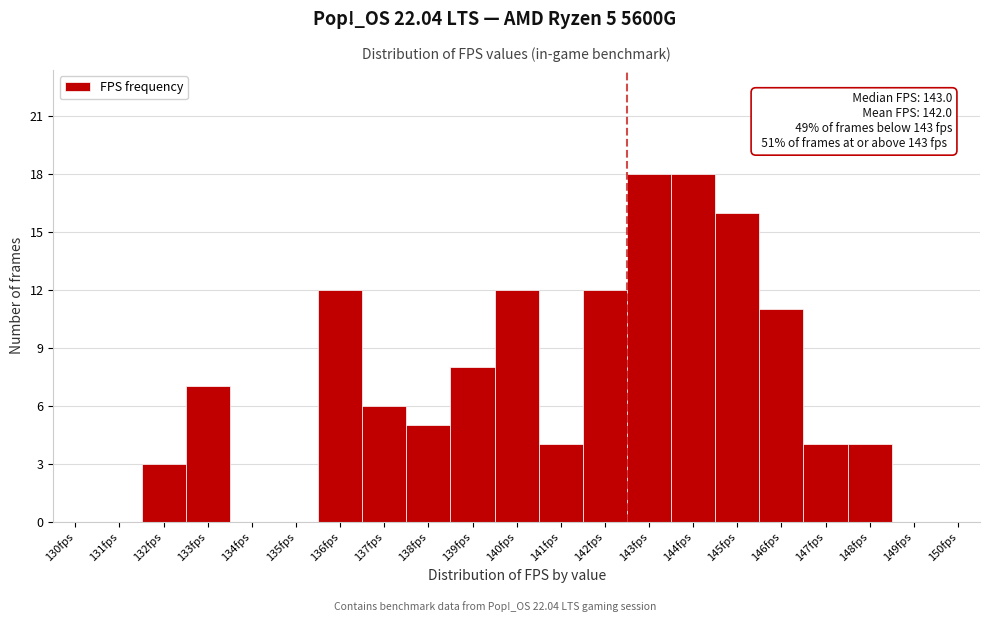

Reading right to left, extract all data points from this chart.

150fps=0	149fps=0	148fps=4	147fps=4	146fps=11	145fps=16	144fps=18	143fps=18	142fps=12	141fps=4	140fps=12	139fps=8	138fps=5	137fps=6	136fps=12	135fps=0	134fps=0	133fps=7	132fps=3	131fps=0	130fps=0